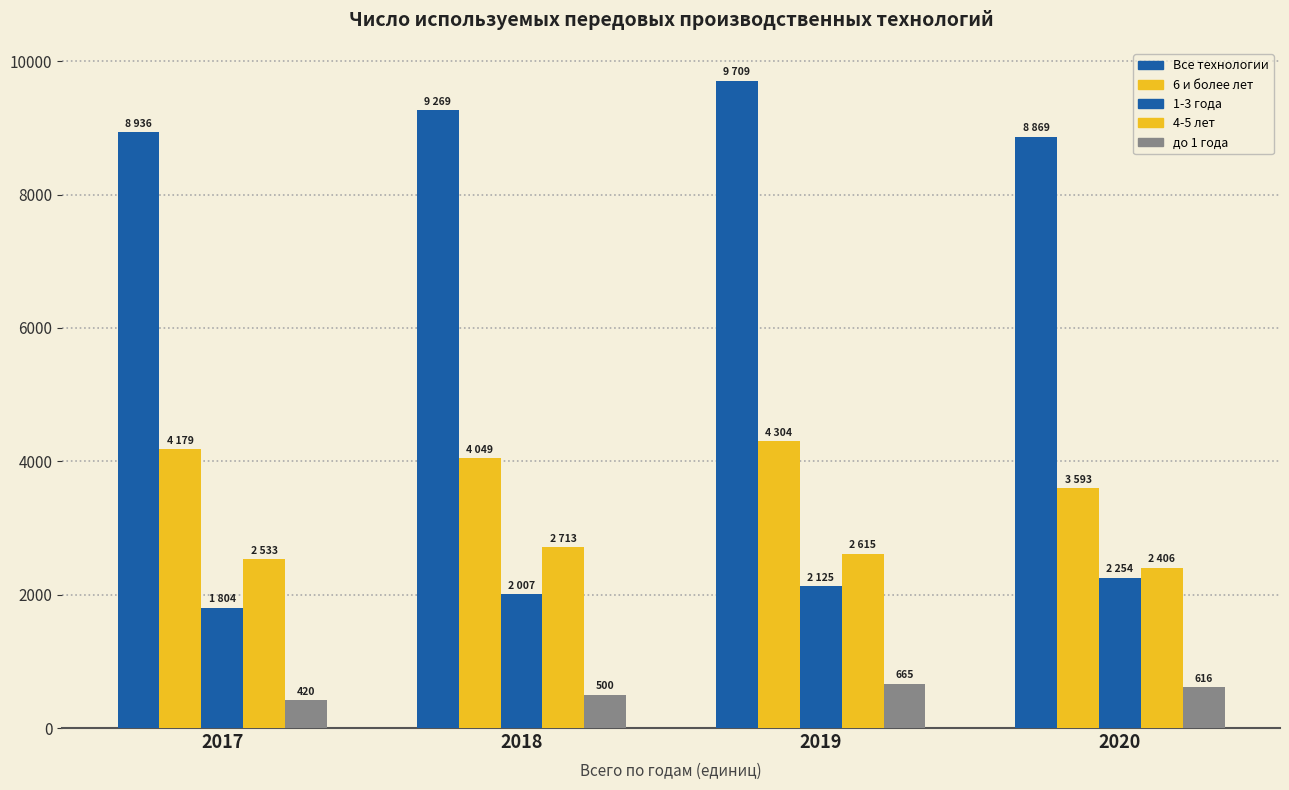

Does the chart contain stacked bars?

No